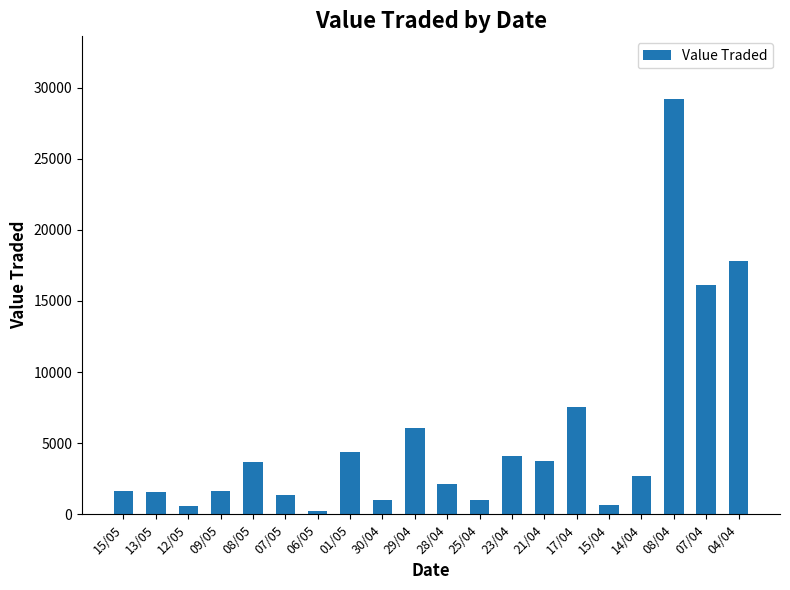

What is the label of the 5th bar from the left?

08/05